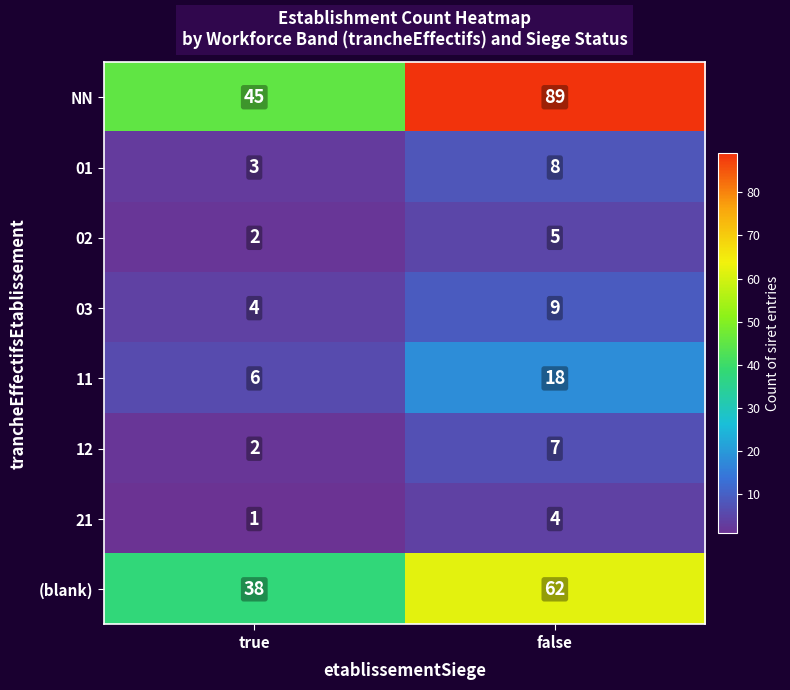

What is the difference between the 01 values at true and false?

5